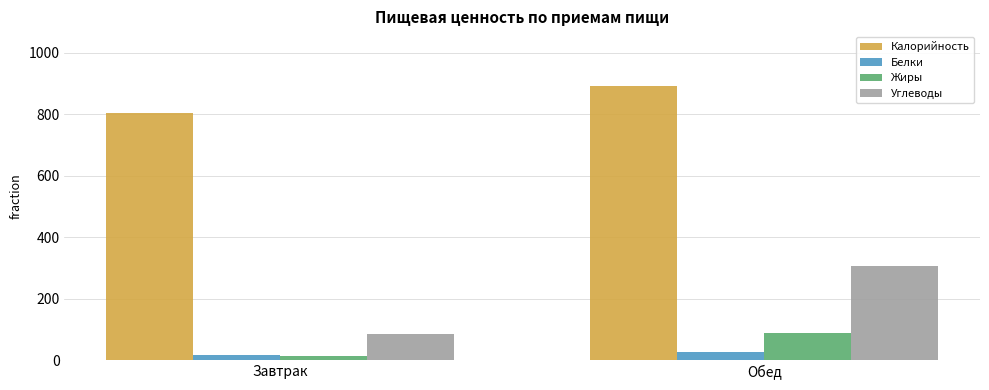

What is the label of the 2nd bar from the right?

Завтрак